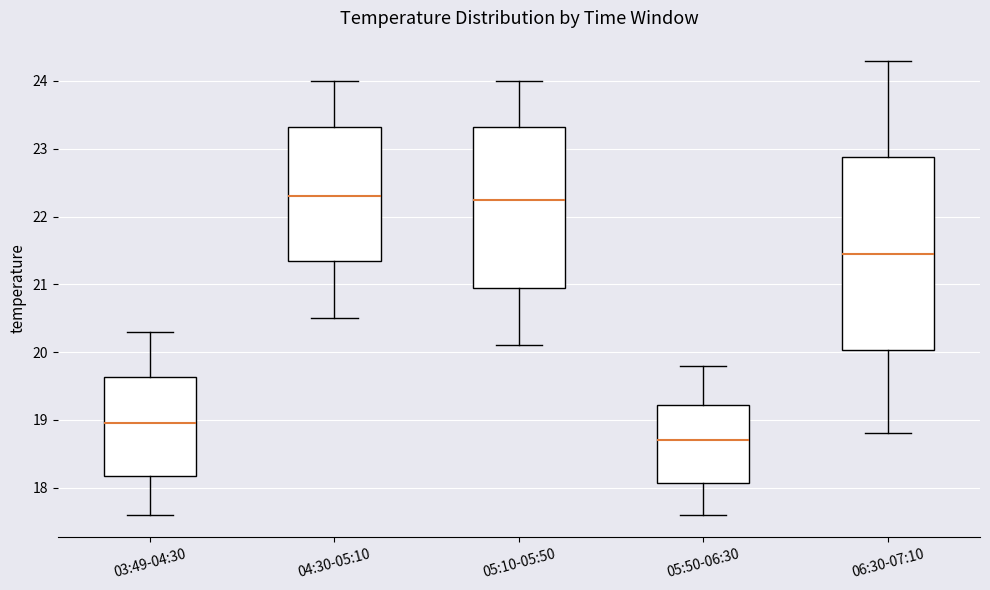

Where does the lower whisker of the box for 03:49-04:30 end on the y-axis? The values are not printed on the chart, so give them approximately, as read against the axis.

17.6